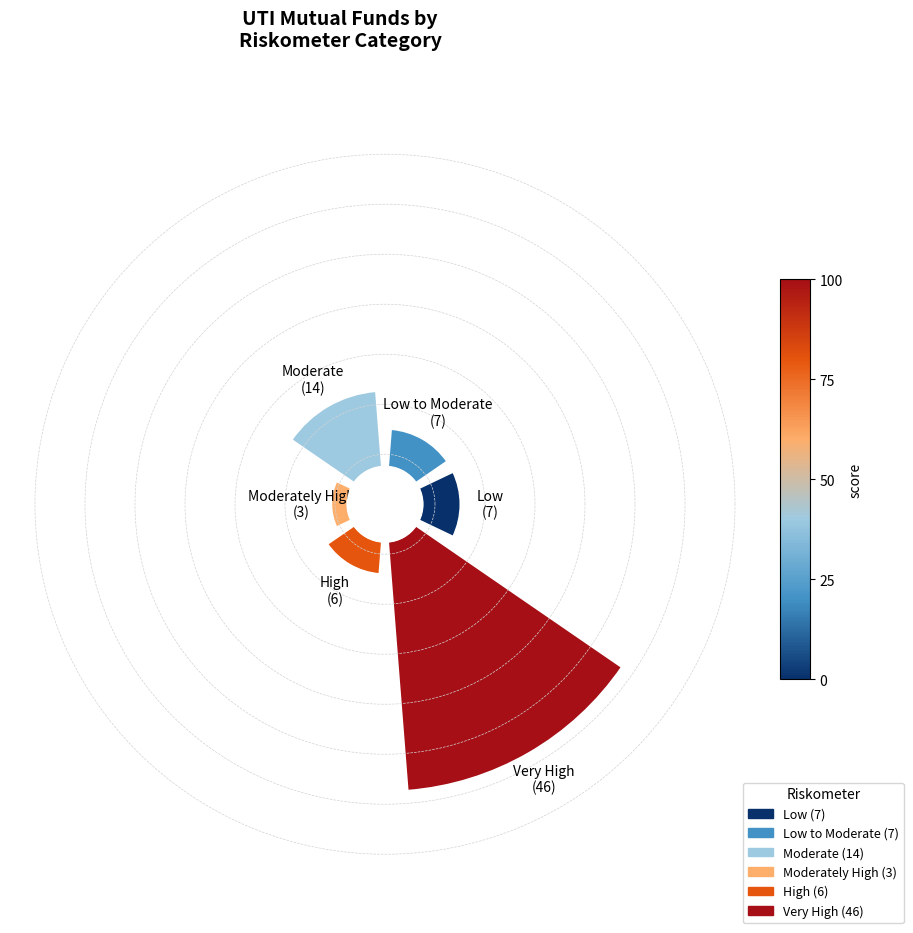

Combined, do Very High and Moderate account for over 50%?

Yes